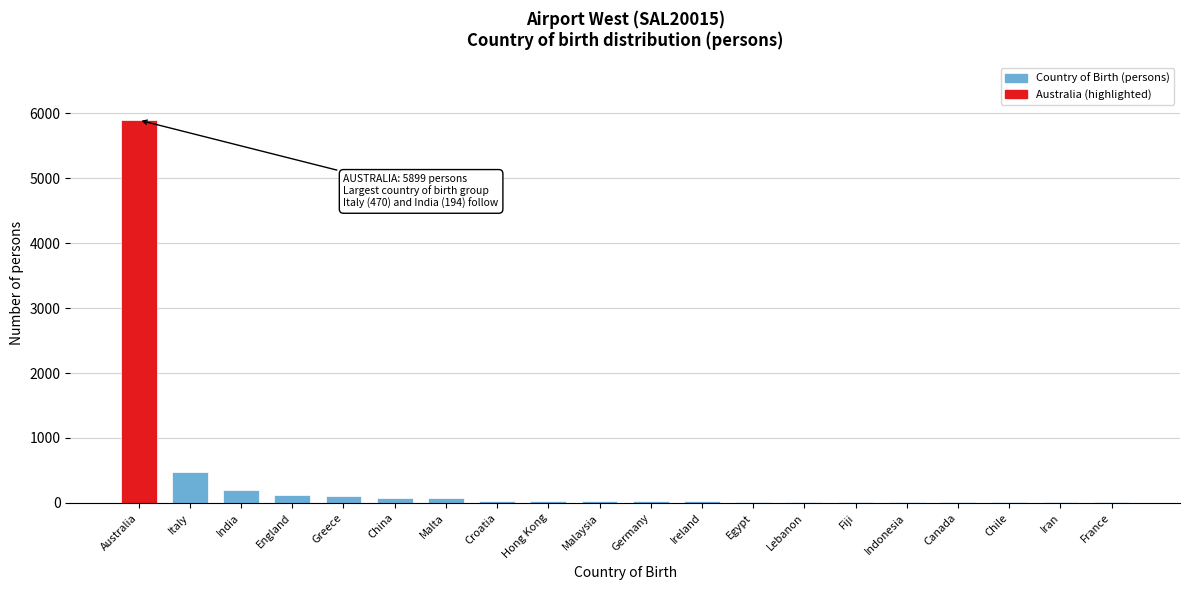

What is the sum of all values?

7200